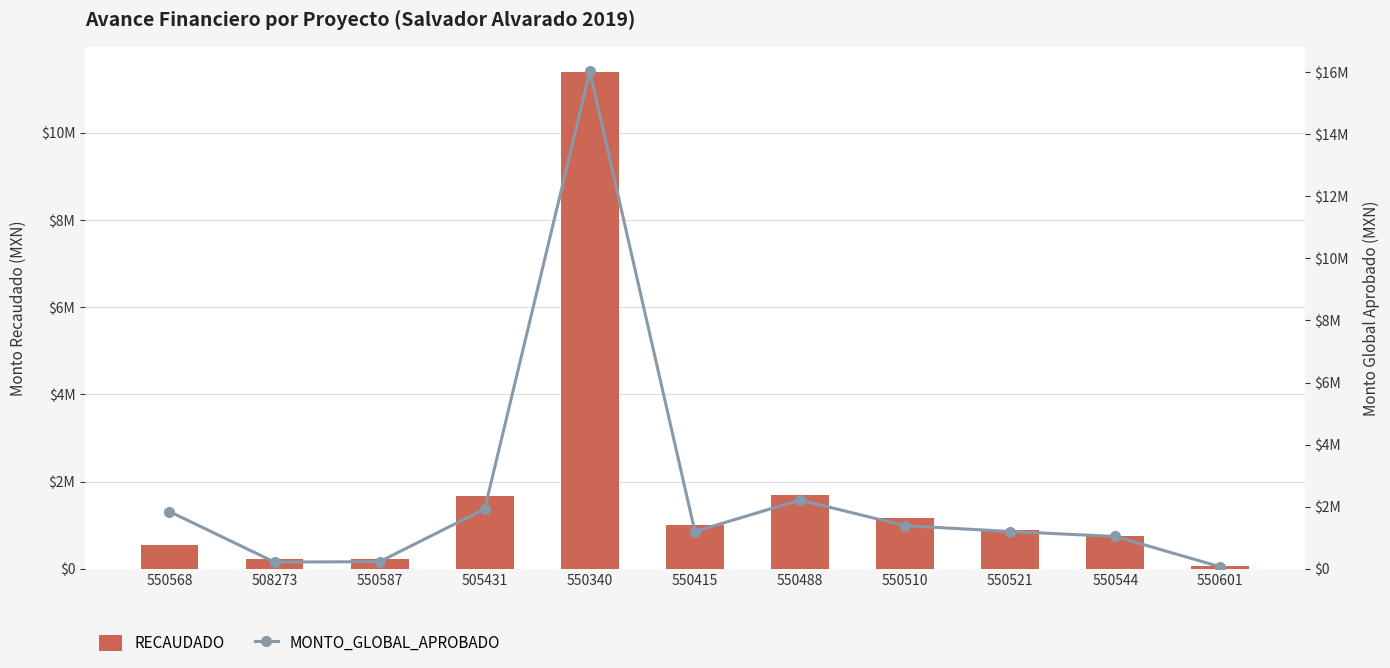

Where is MONTO_GLOBAL_APROBADO nearest to the value 8043112?

550488